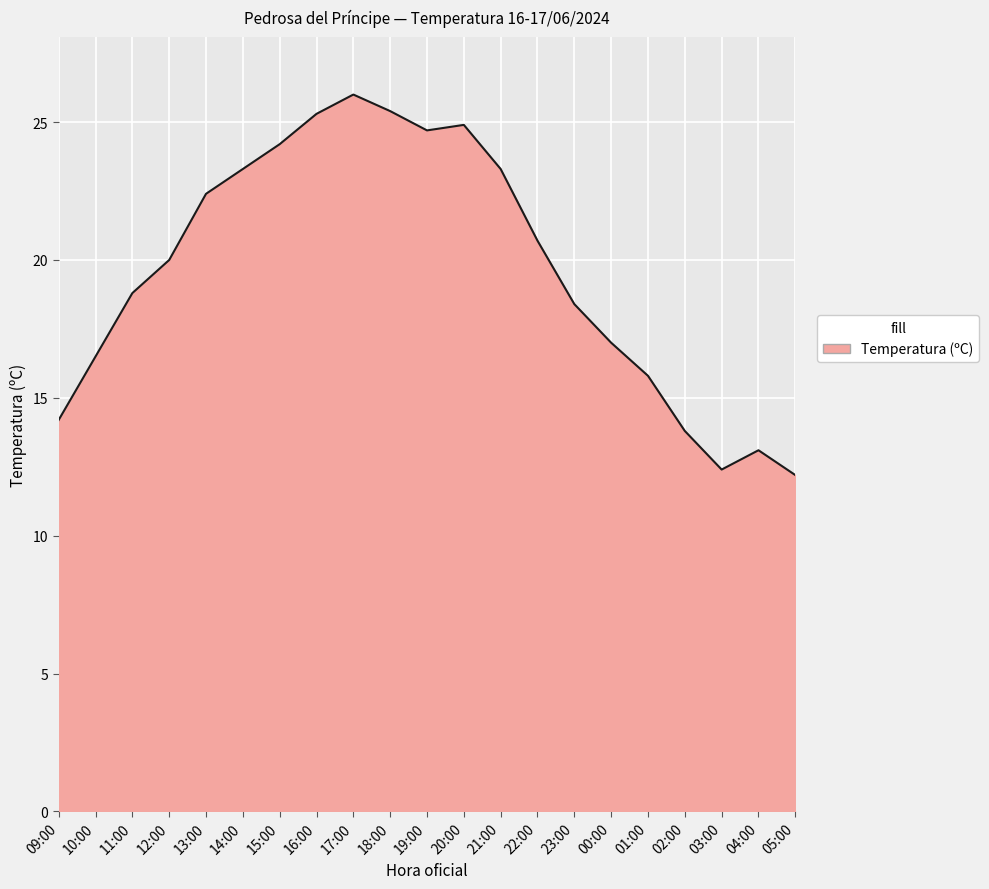

How many lines are shown in the chart?

1